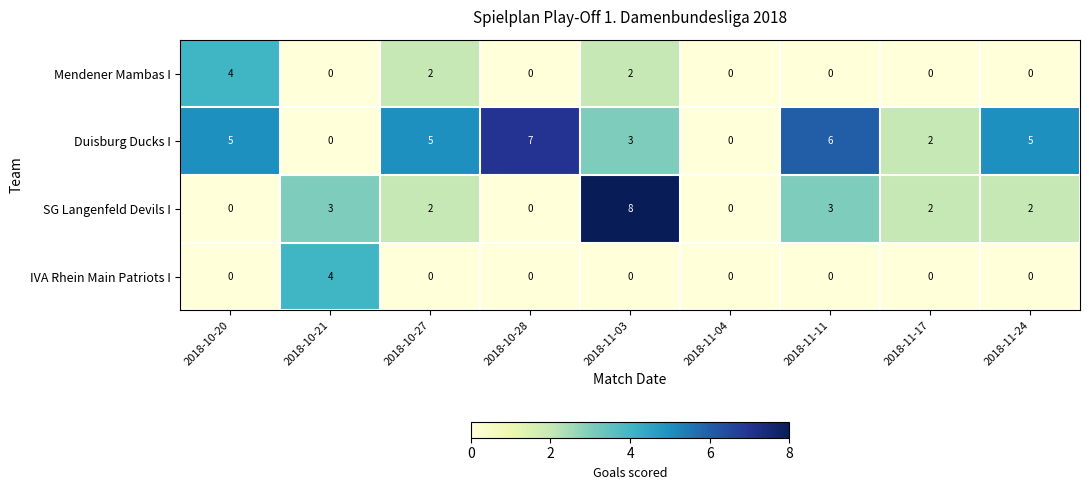

What is the maximum value shown in the chart?

8